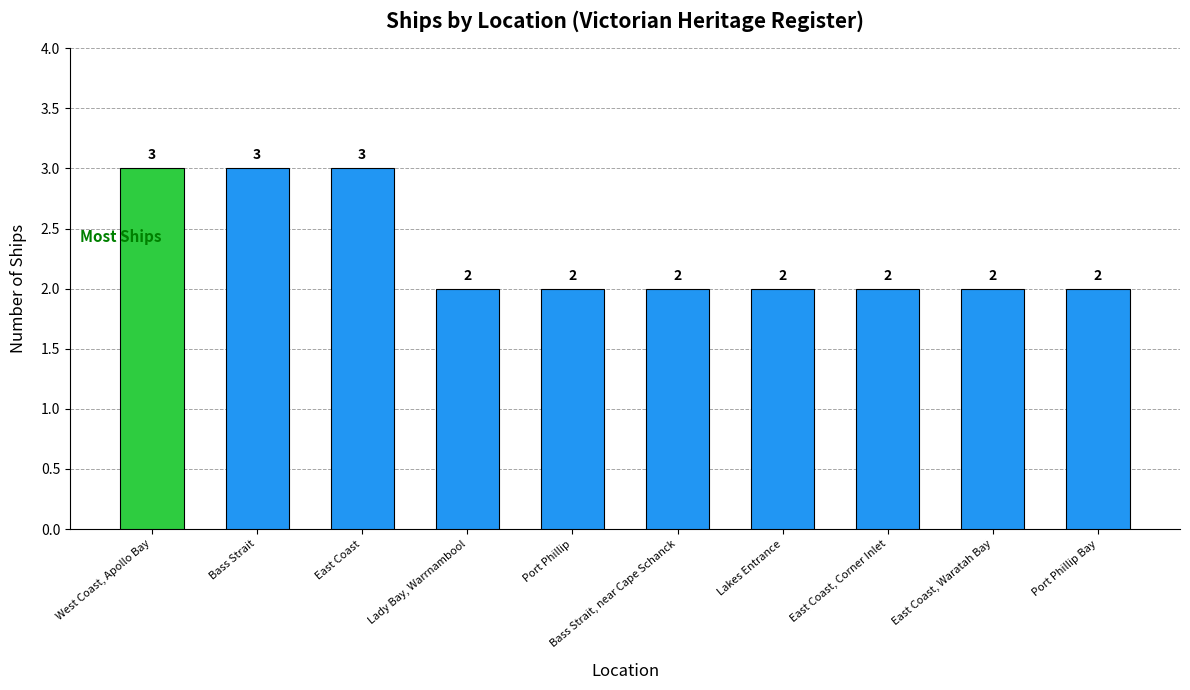

What is the maximum value shown in the chart?

3